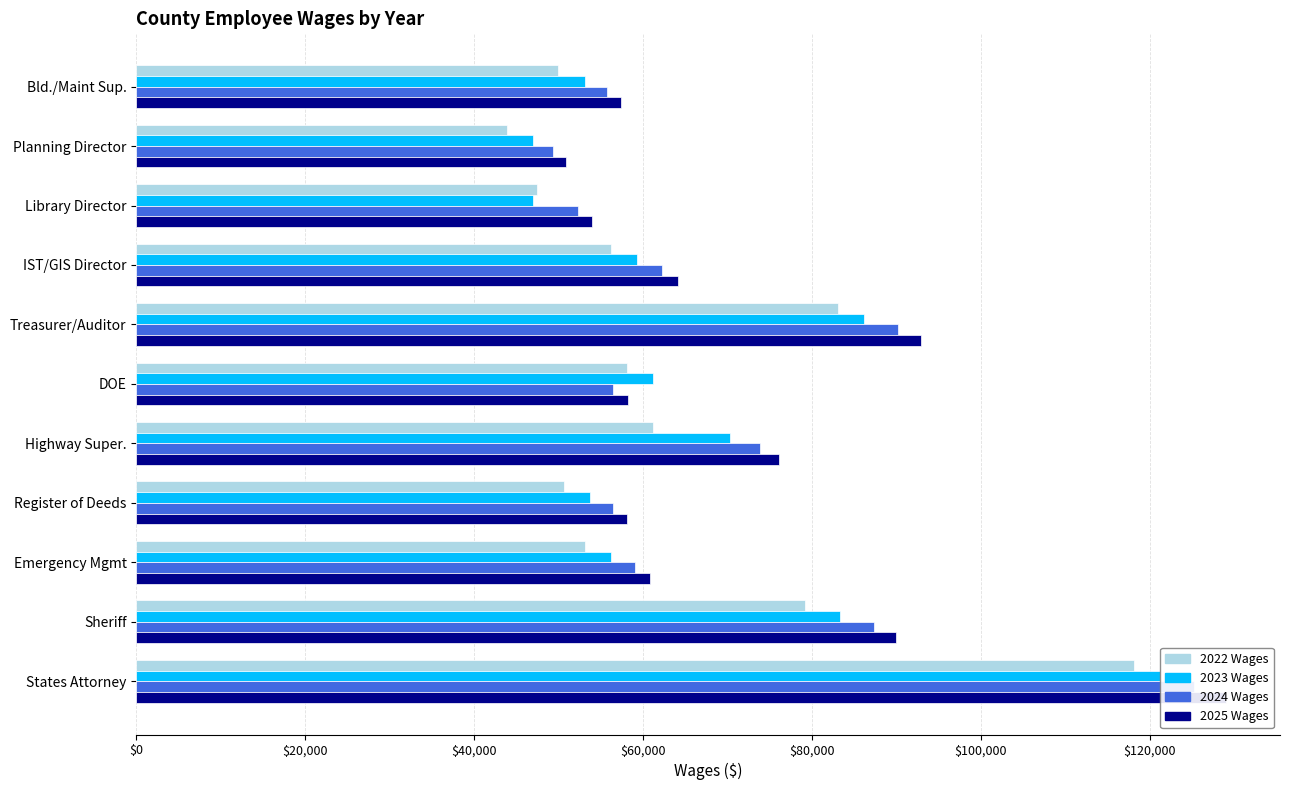

Rank the series by their average value, from highest to lowest.

2025 Wages, 2024 Wages, 2023 Wages, 2022 Wages